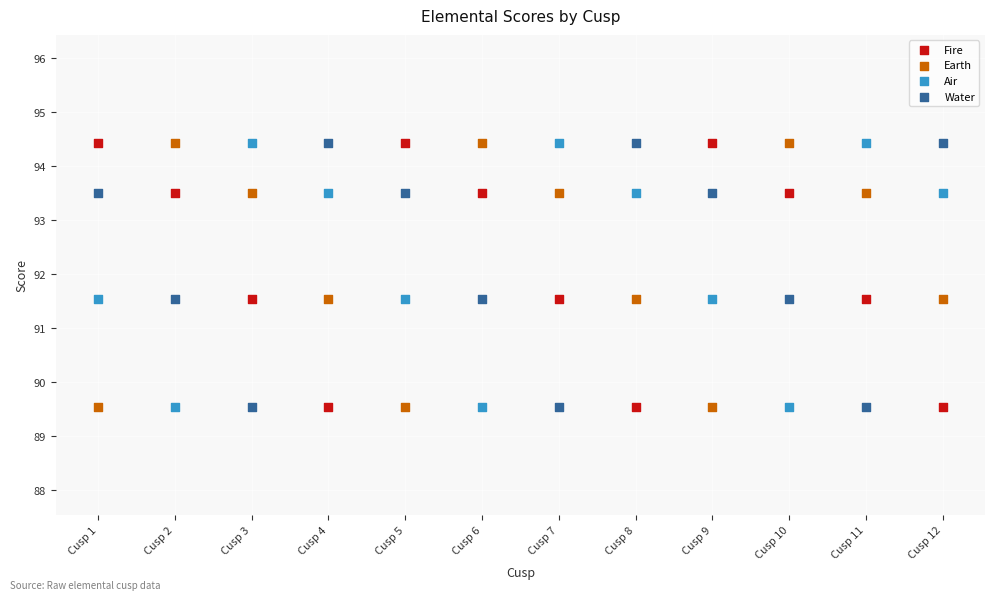

Across all data points, what is the range of Y values (max minus min)?

4.9